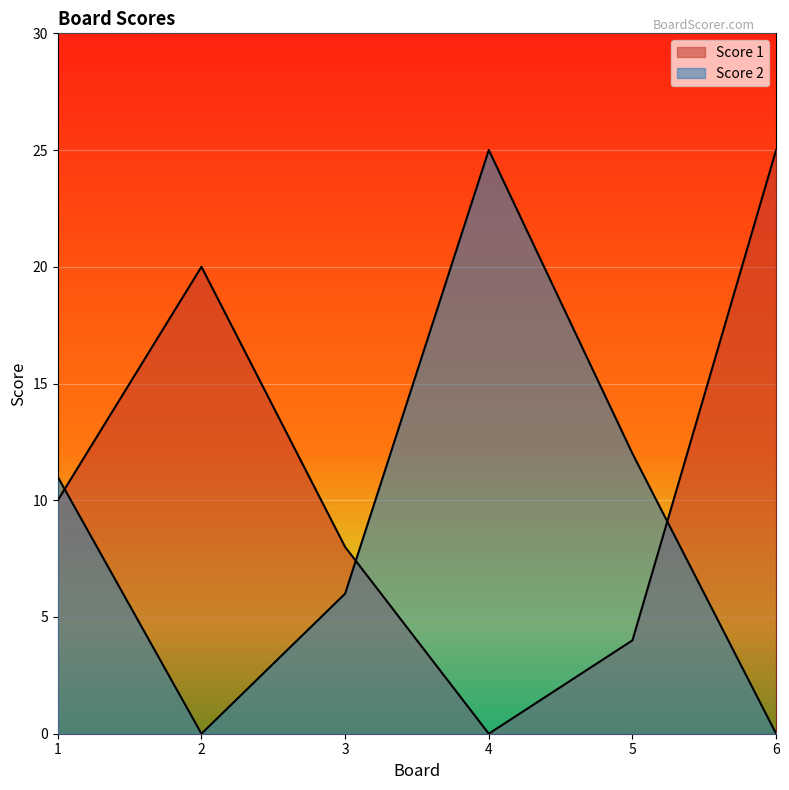

Where do Score 1 and Score 2 first cross each other?

1 and 2